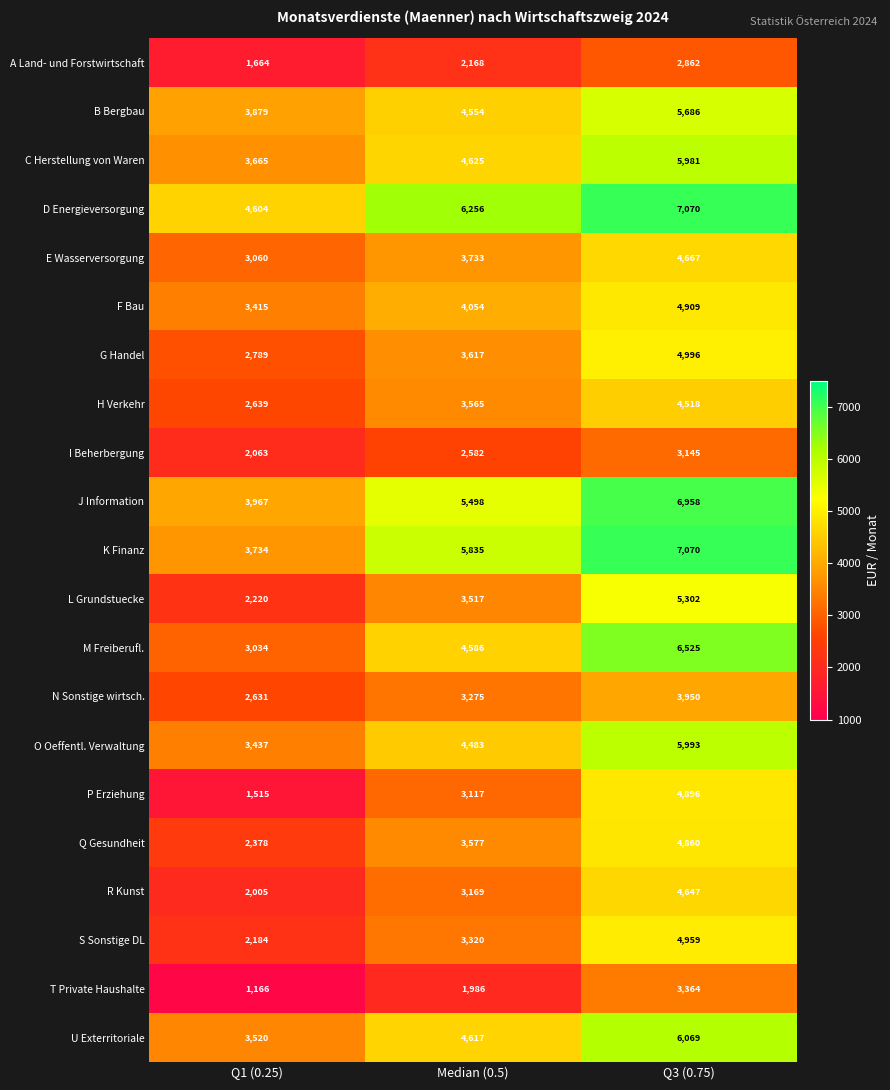

Which series has the largest range (max minus min)?

M Freiberufl.